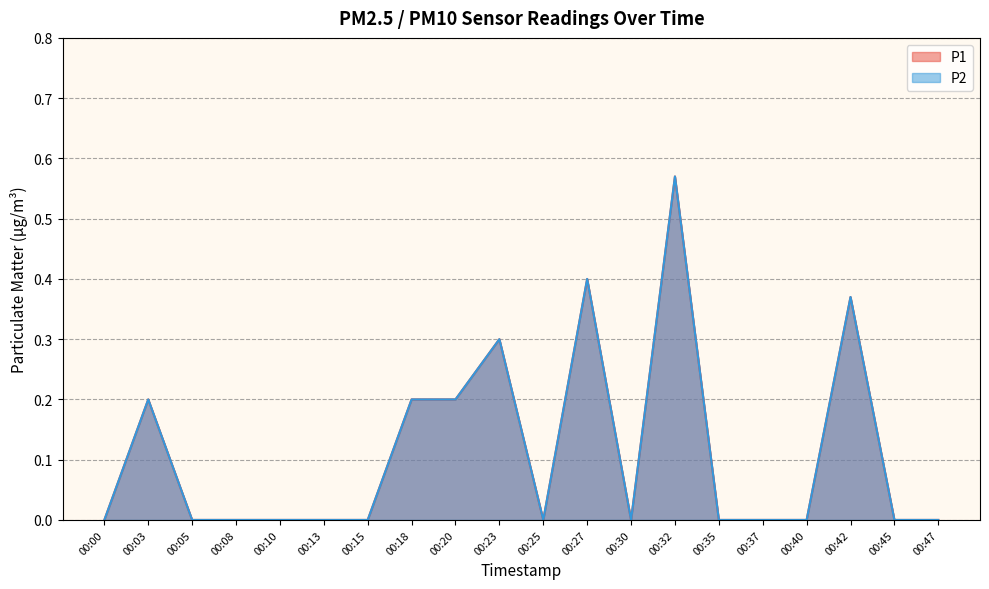

What is the average value of the P2 series?

0.1